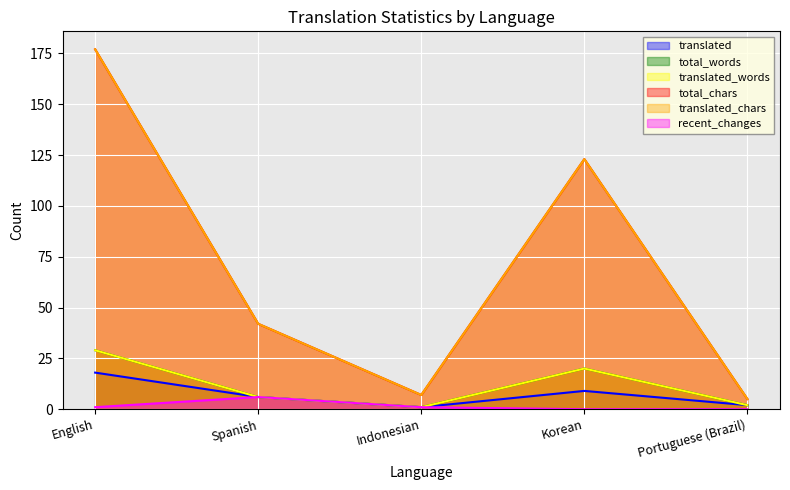

Is the value of total_words at English greater than the value of translated_words at Spanish?

Yes